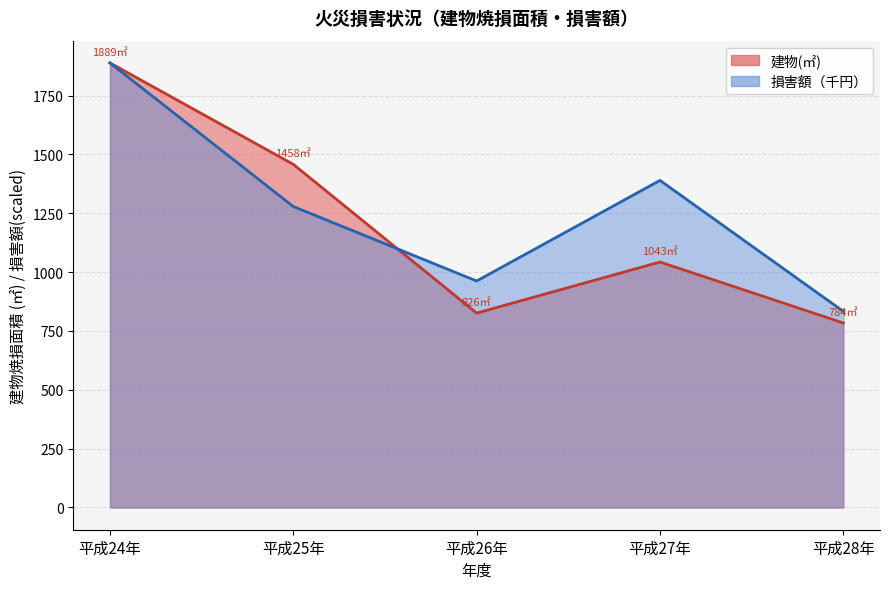

Reading right to left, extract all data points from this chart.

建物(㎡): 784.0	1043.0	826.0	1458.0	1889.0
損害額（千円）: 833.3	1389.8	962.3	1278.7	1889.0